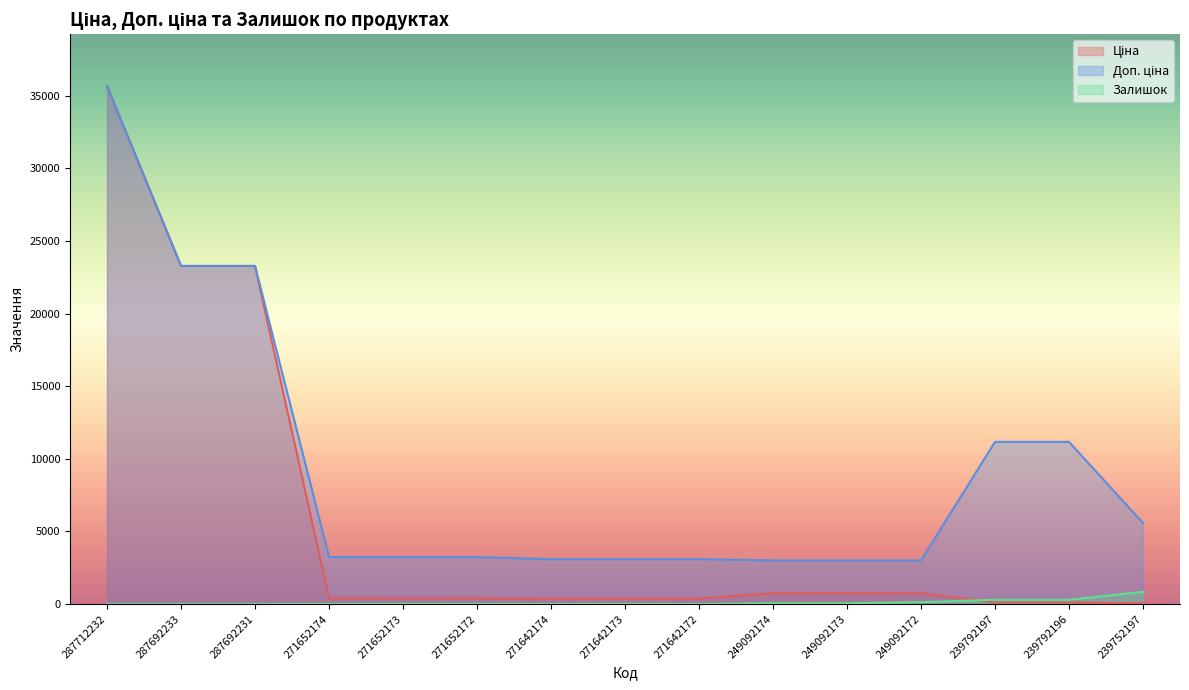

What is the highest value of the Доп. ціна series?

35659.4